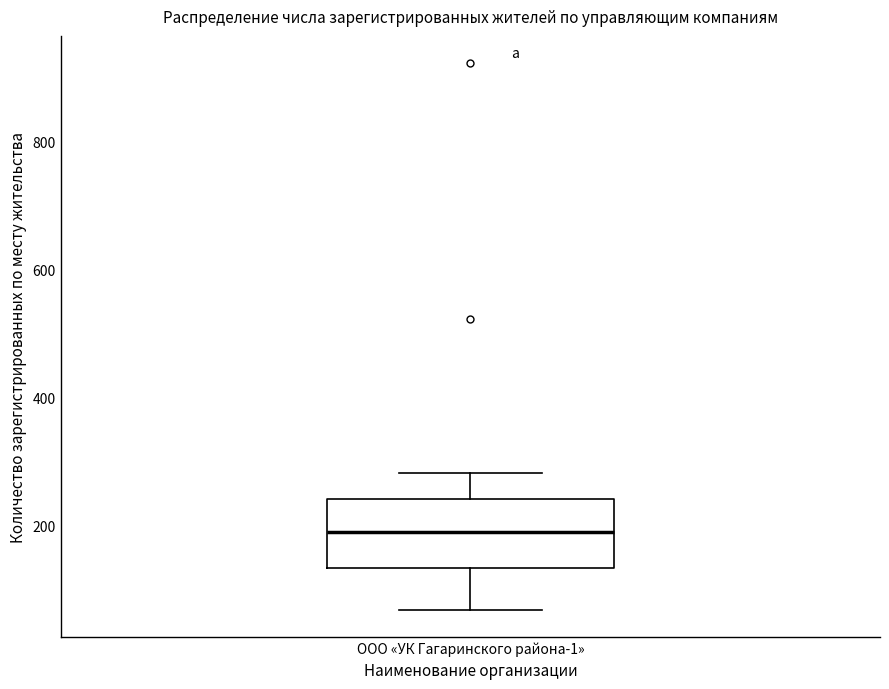

Where does the upper whisker of the box for ООО «УК Гагаринского района-1» end on the y-axis? The values are not printed on the chart, so give them approximately, as read against the axis.

280